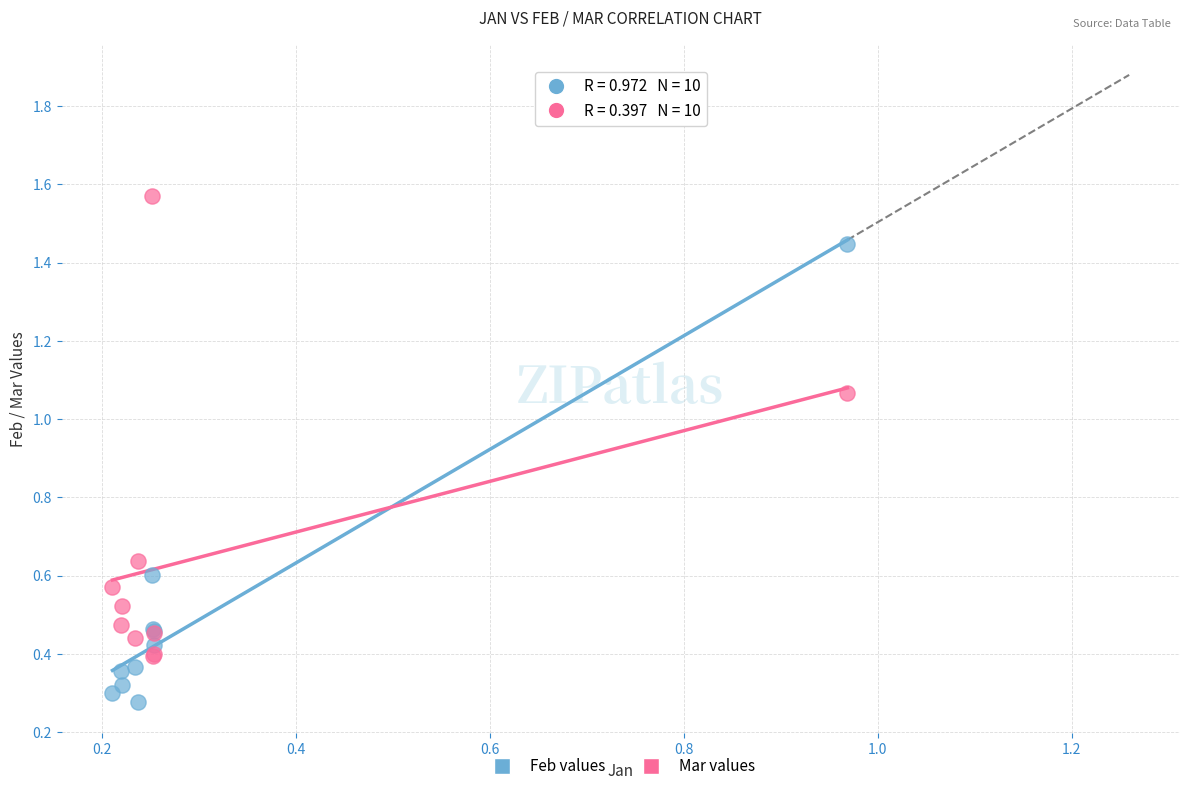

Which series reaches the maximum Y coordinate?

Mar values